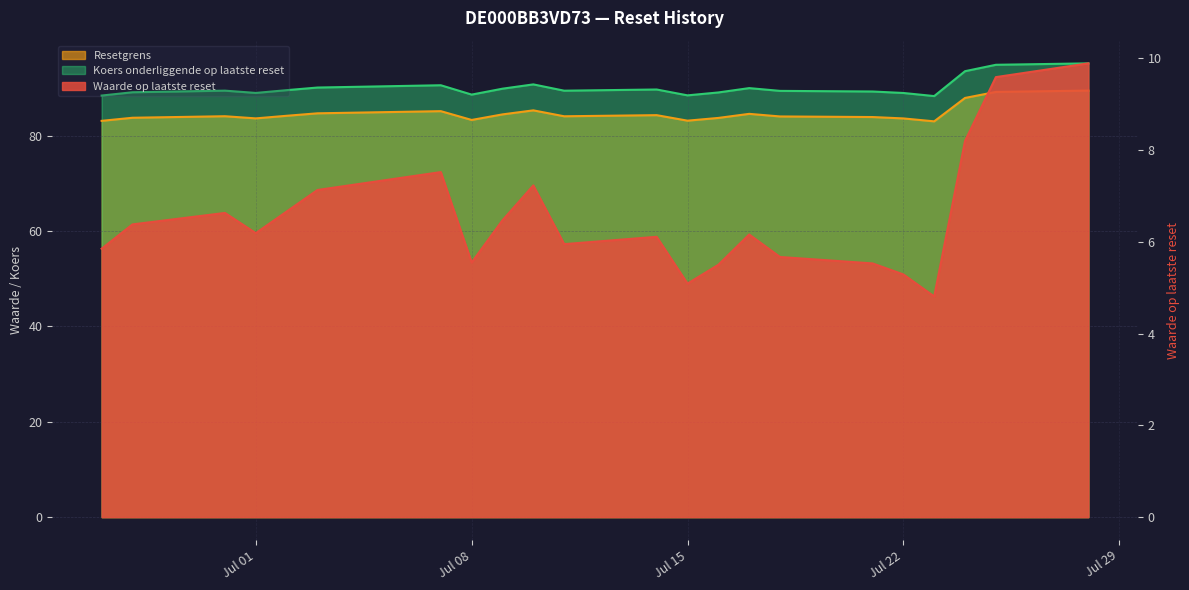

Which series has the largest total across all categories?

Koers onderliggende op laatste reset